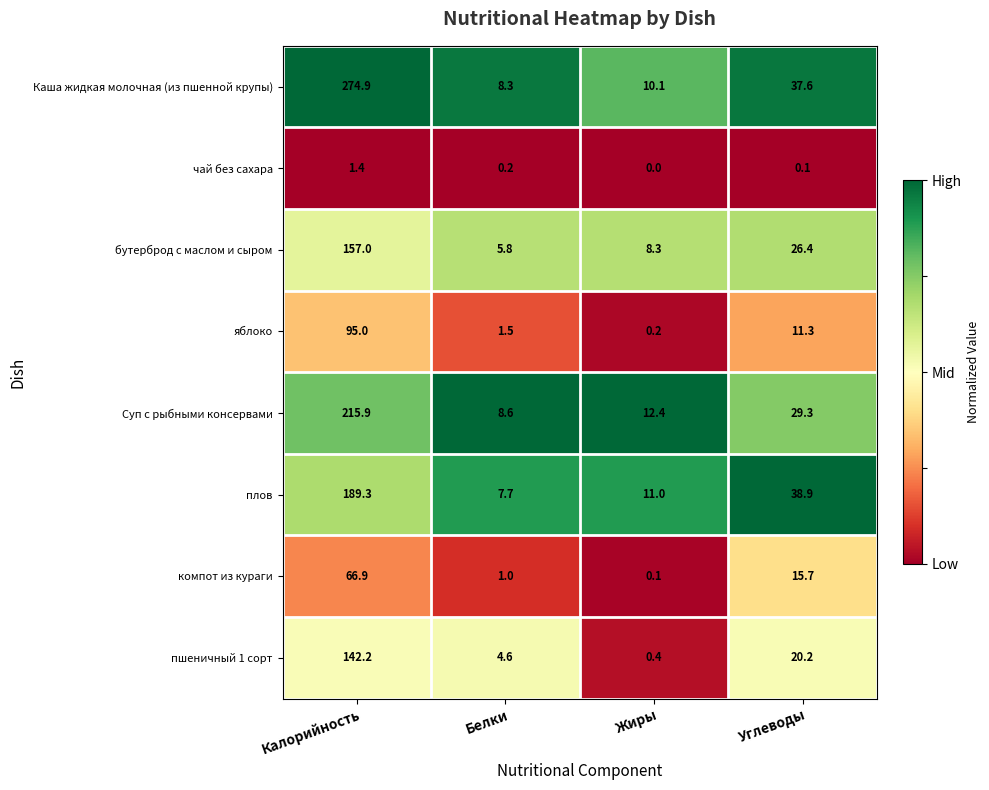

At which category does the chart reach its peak across all series?

Калорийность